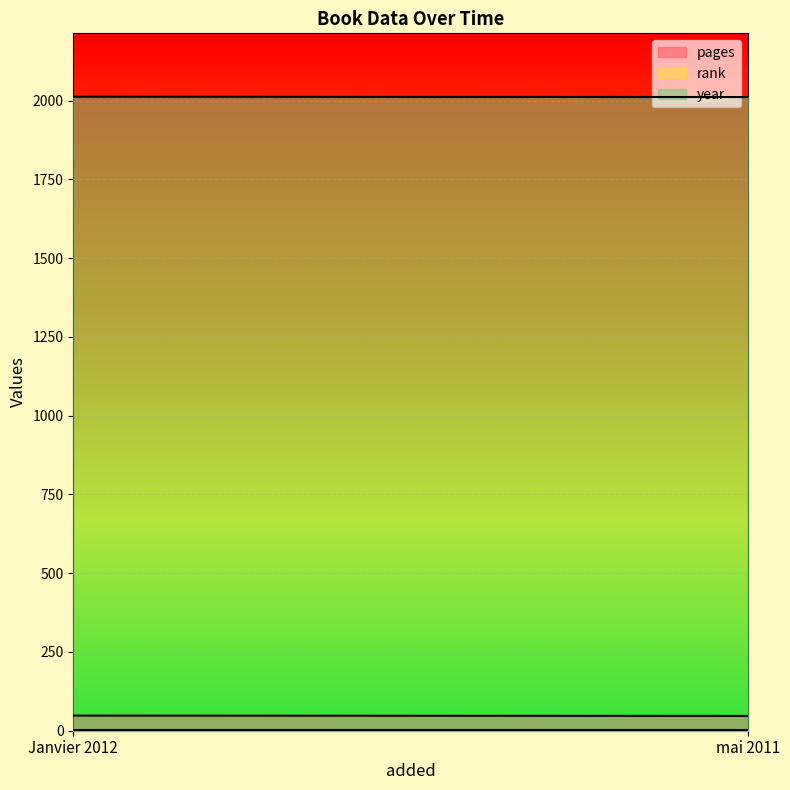

The rank series shows 2 at Janvier 2012. True or false?

False